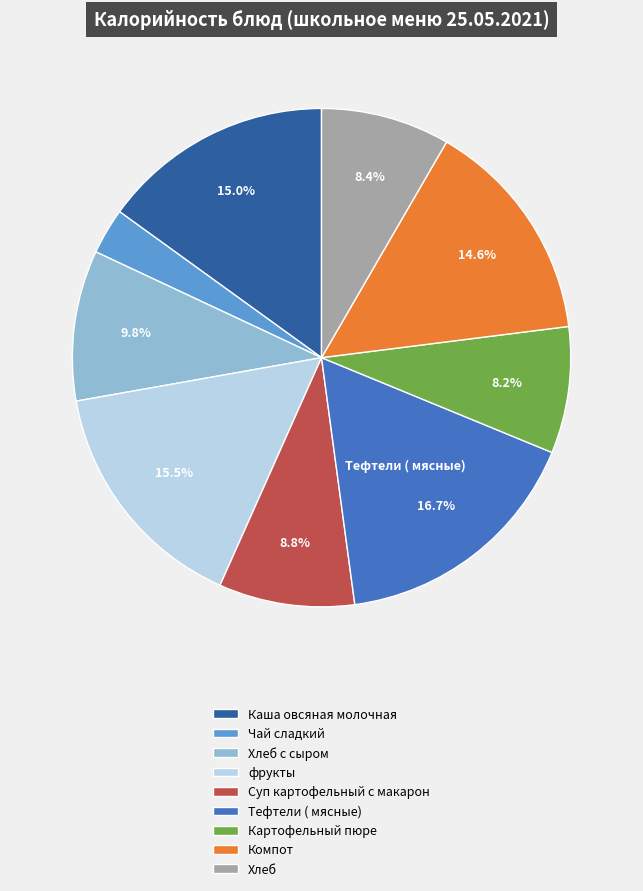

What is the smallest slice in the pie chart?

Чай сладкий